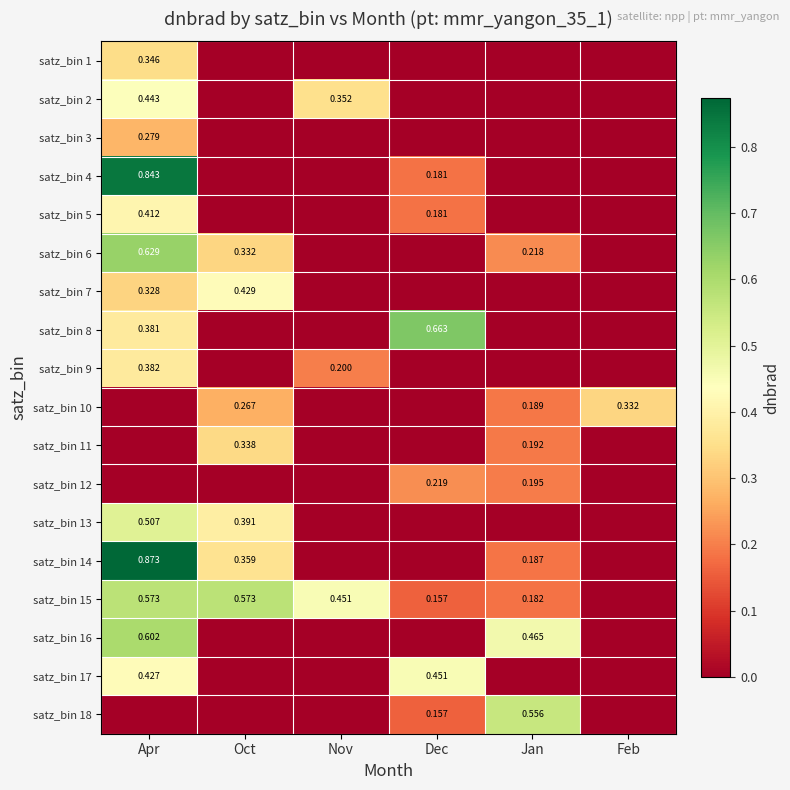

At which category is the sum across all series the highest?

Apr